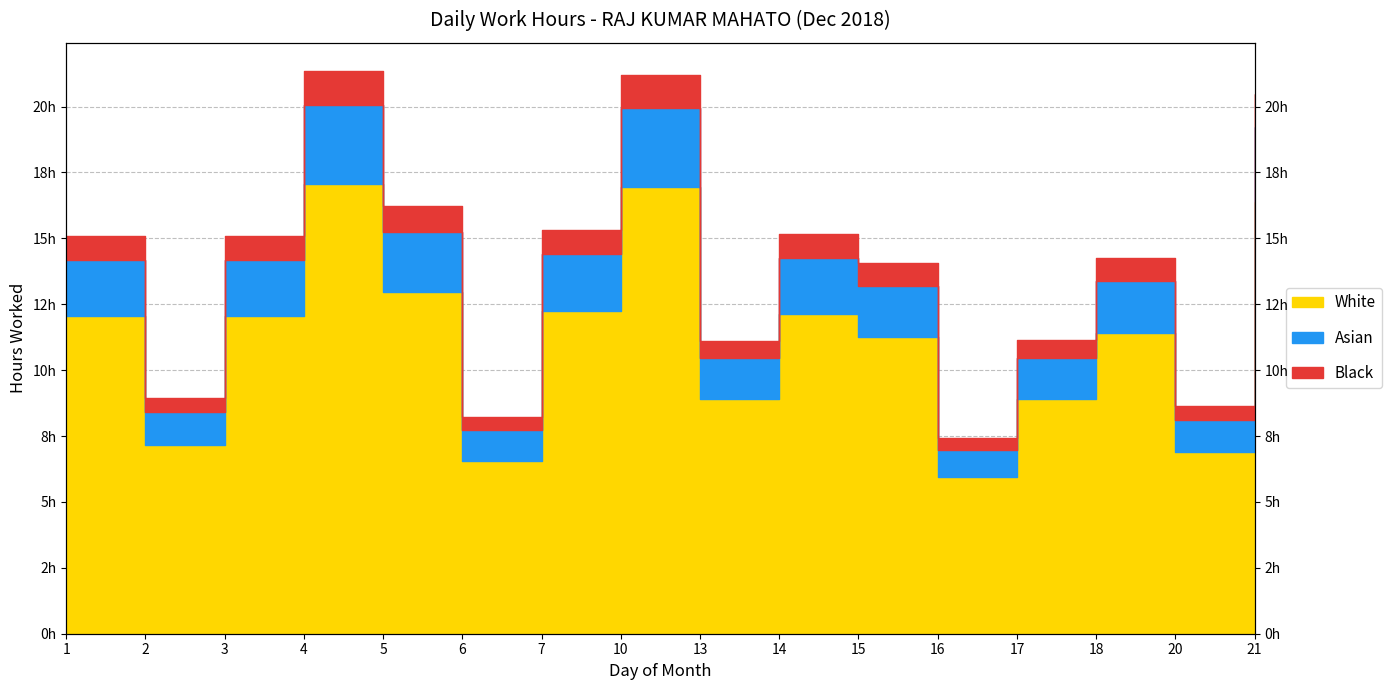

True or false: the data shows 27.4 at 5.

False